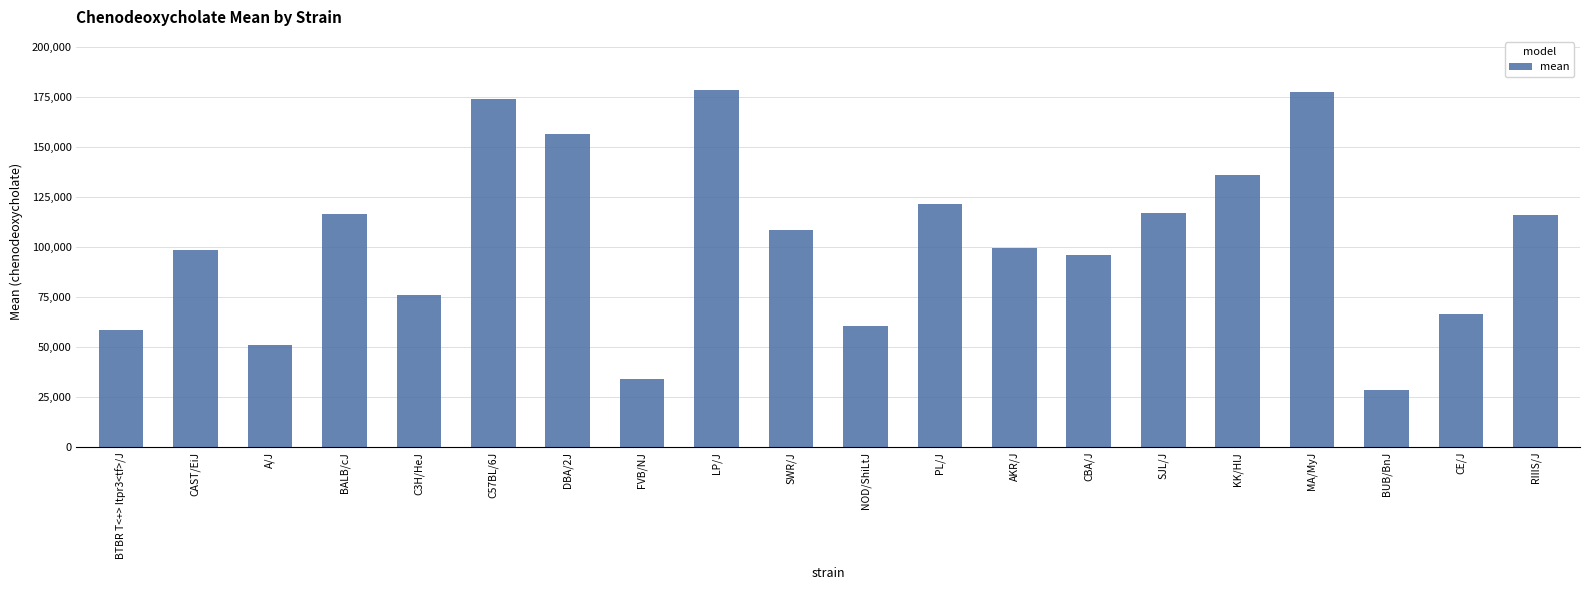

The chart shows a value of 152496 at RIIIS/J. True or false?

False